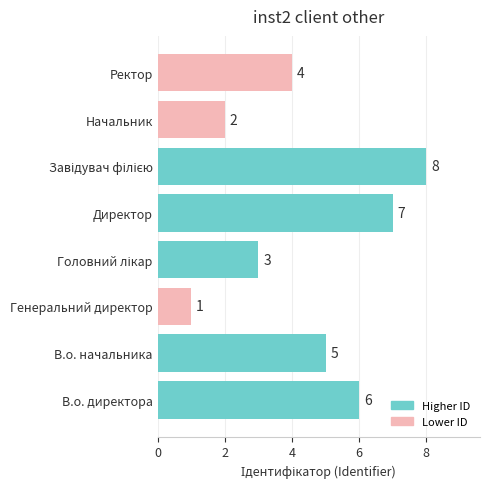

True or false: the data shows 4 at Директор.

False